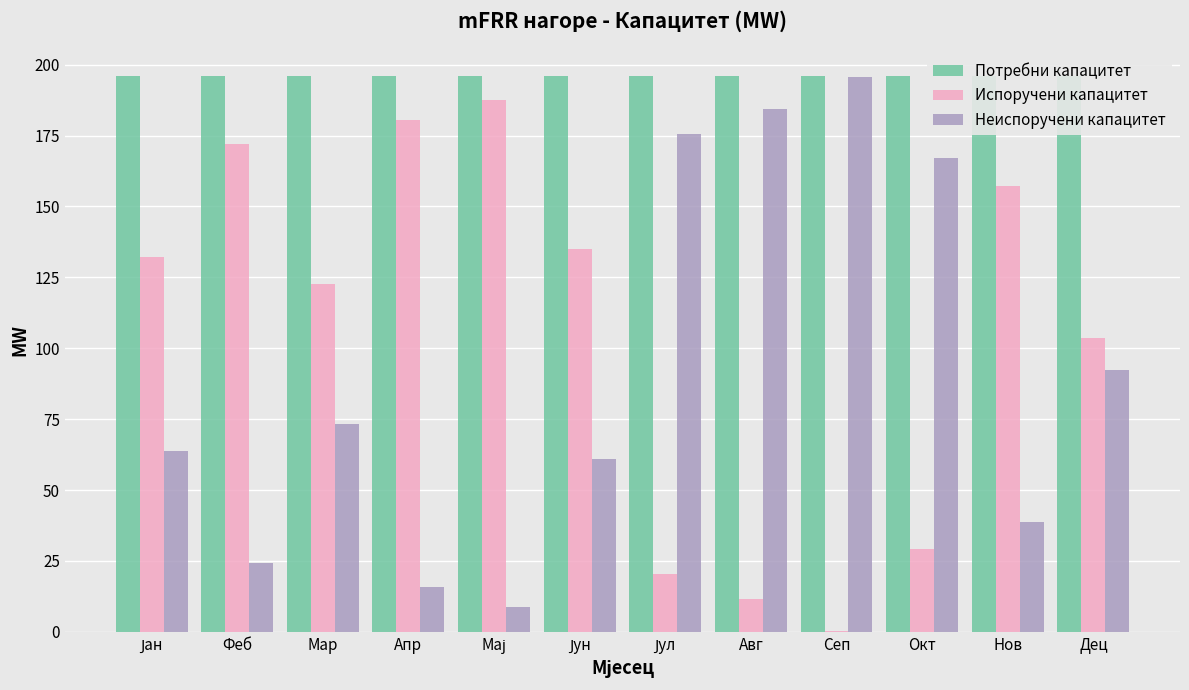

The value of Потребни капацитет at Мај is 52.6. True or false?

False